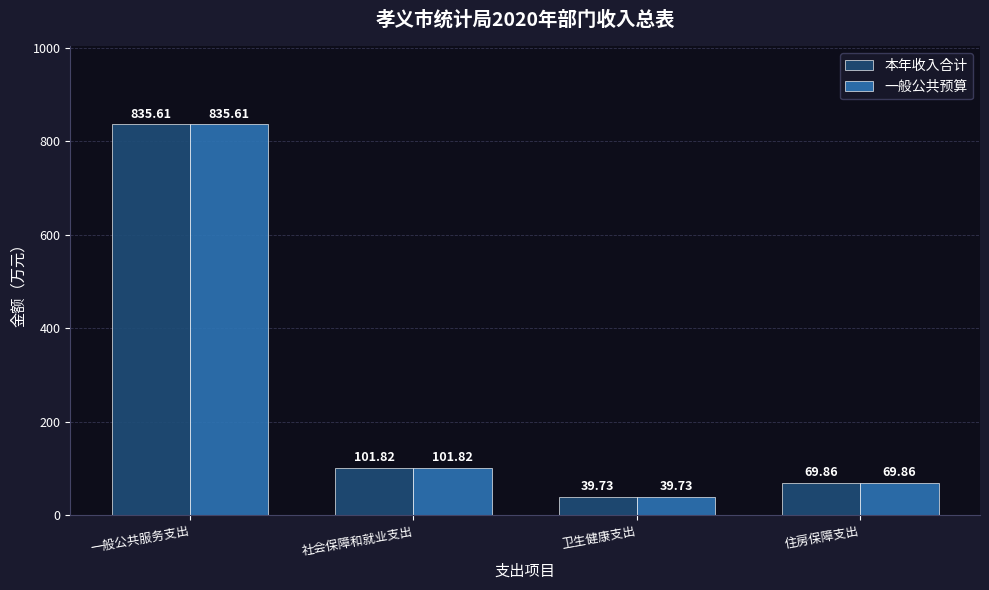

Which category has the lowest value in the 一般公共预算 series?

卫生健康支出